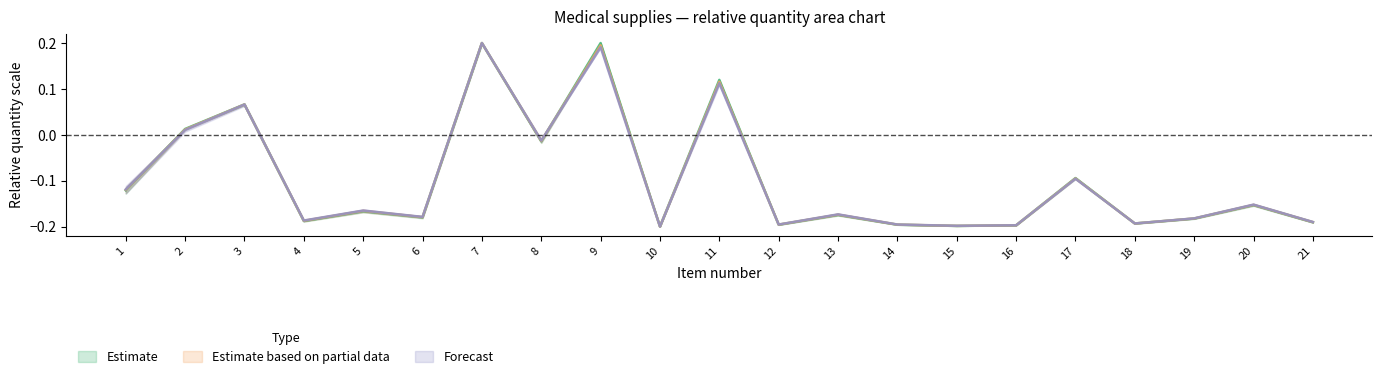

True or false: Estimate has a value of -0.2 at 20.

True